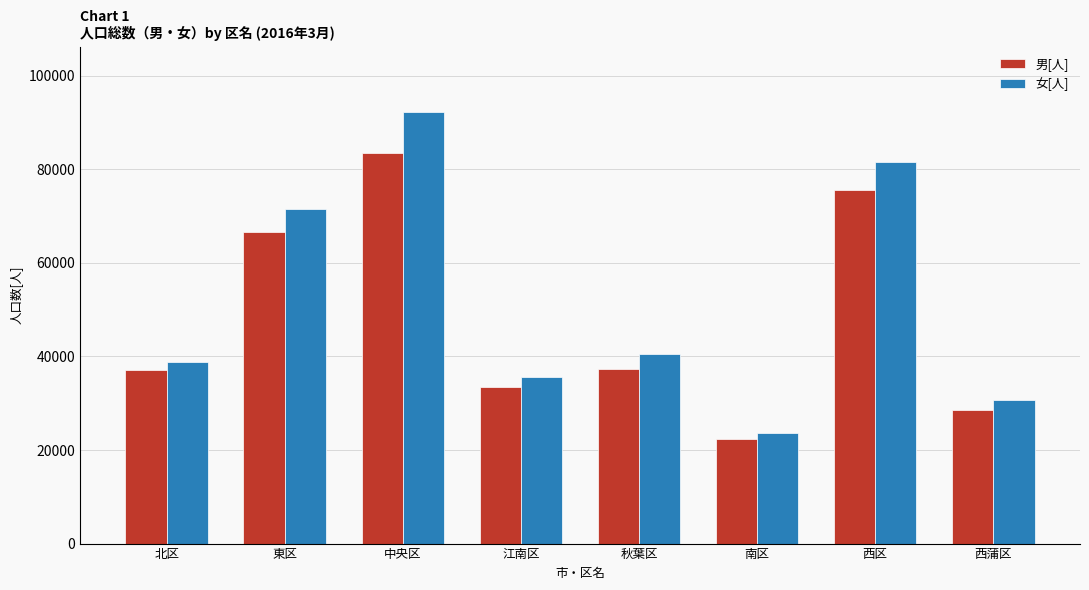

What is the average value of the 女[人] series?

51840